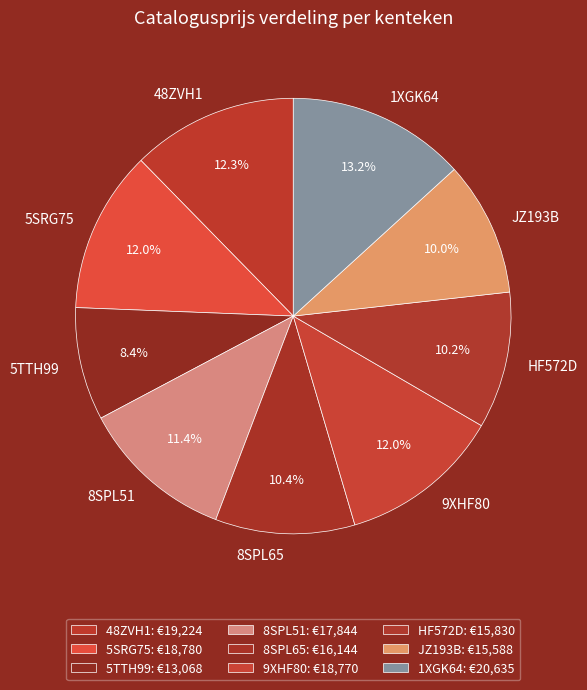

Combined, do 8SPL65 and JZ193B account for over 50%?

No